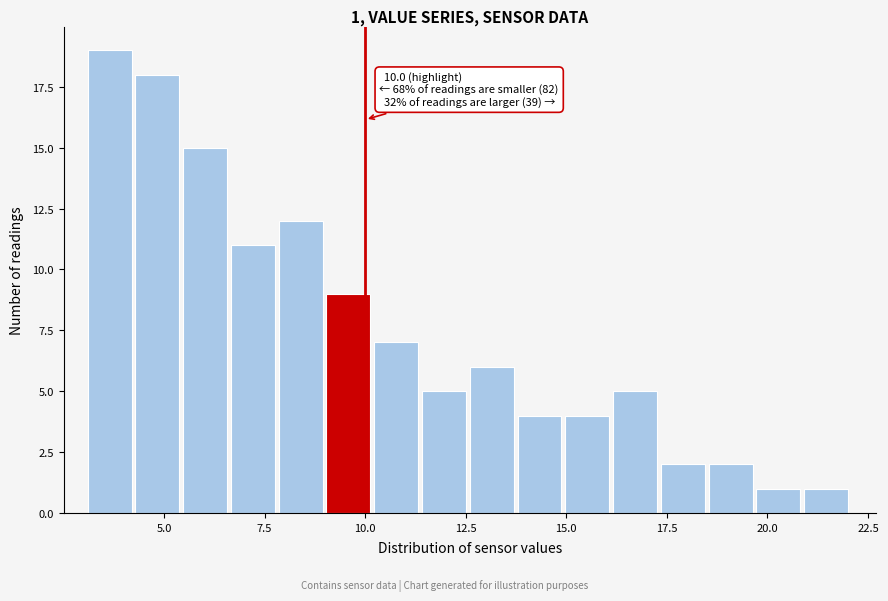

Read against the x-axis, roughly where is the centre of the tallest bar?

3.5